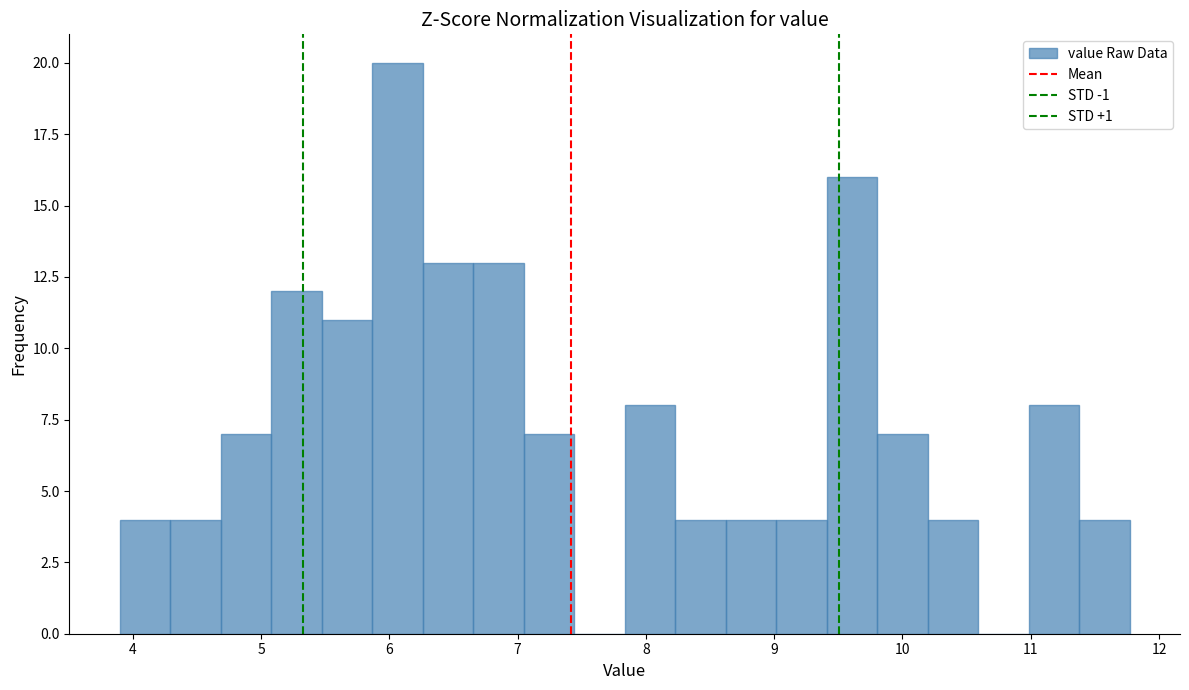

Read against the x-axis, roughly where is the centre of the tallest bar?

6.1